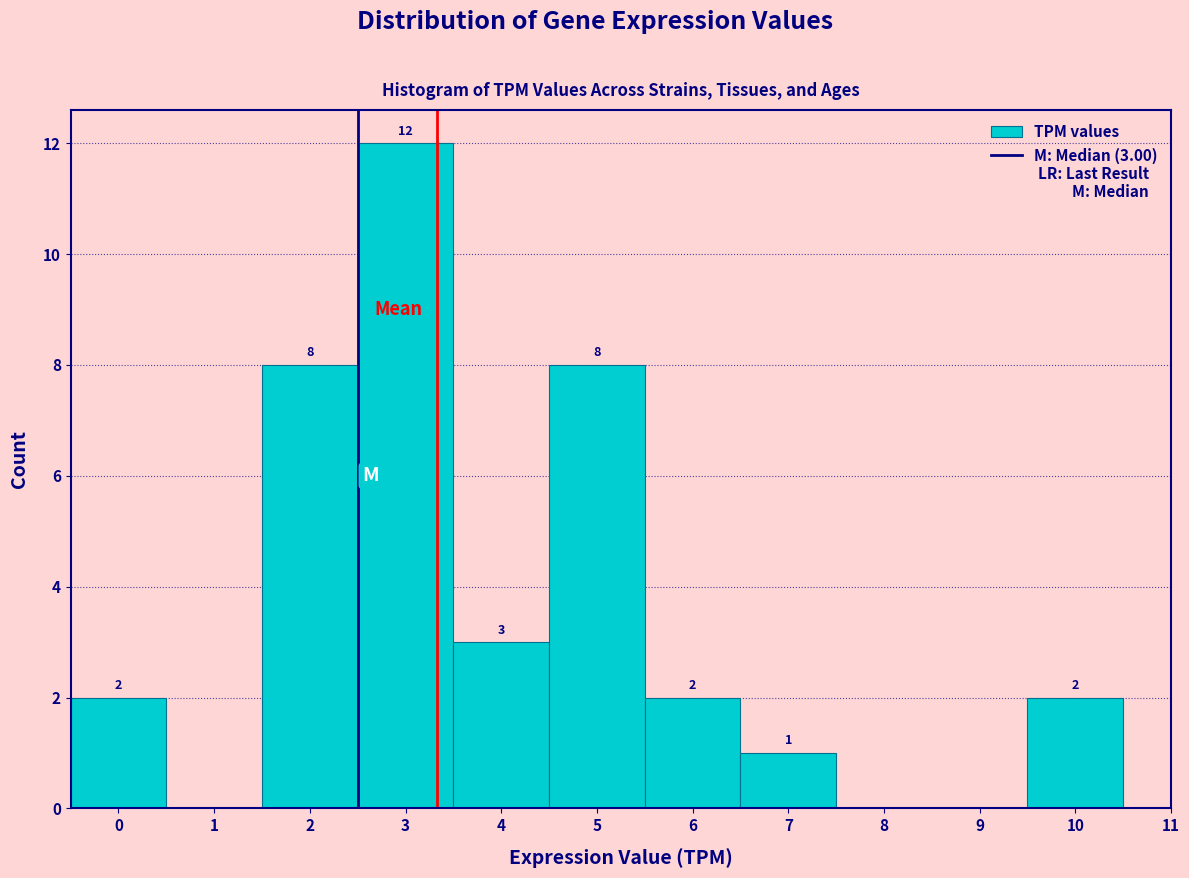

Reading left to right, list all the values displayed in this chart.

0=2	1=0	2=8	3=12	4=3	5=8	6=2	7=1	8=0	9=0	10=2